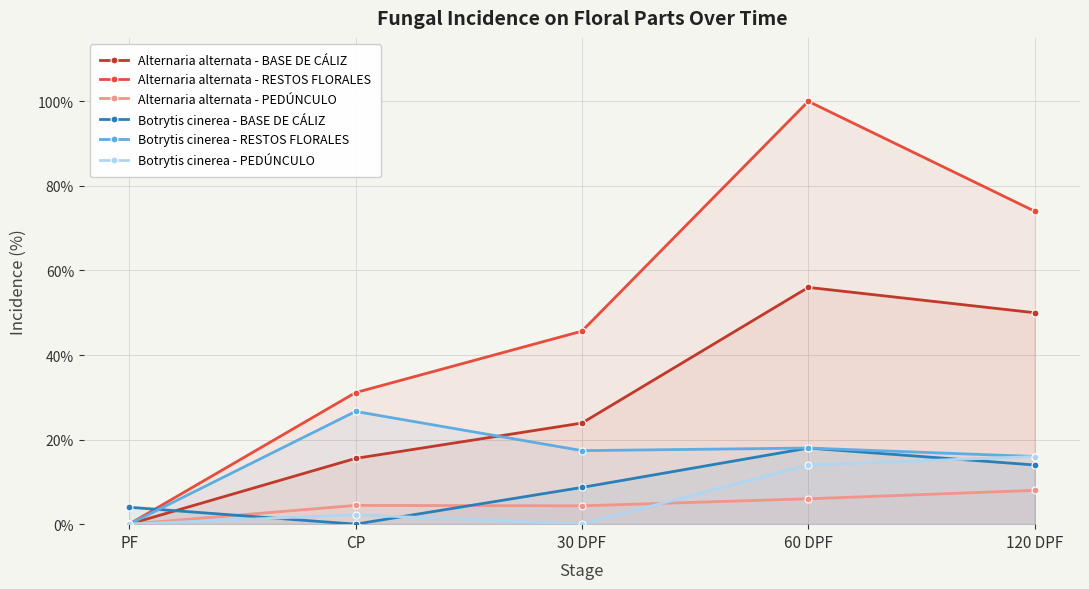

The Botrytis cinerea - RESTOS FLORALES series shows 15.3 at CP. True or false?

False